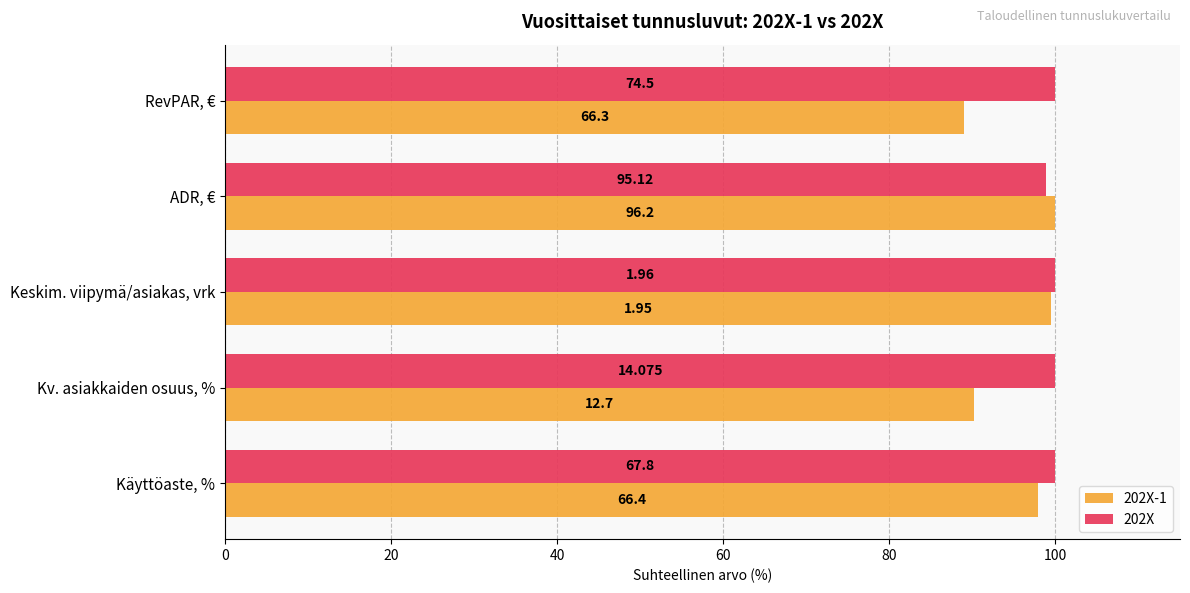

What are all the series names shown in the legend?

202X-1, 202X